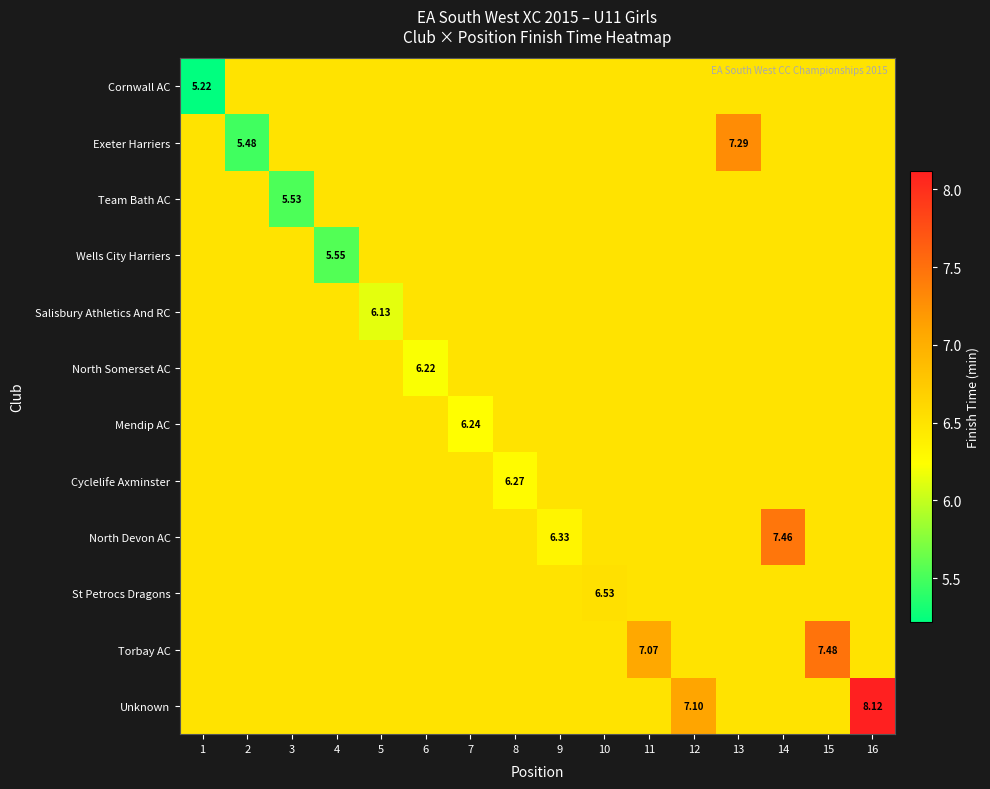

What is the average value of the Unknown series?

6.6